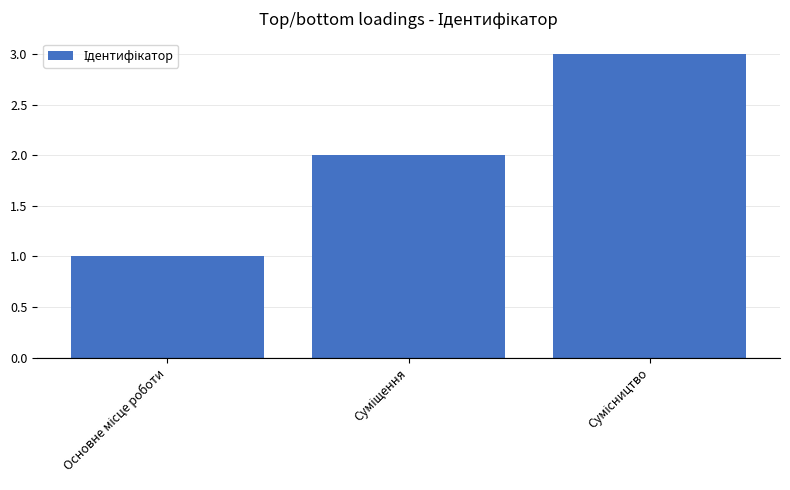

How many values are between 1 and 3?

3